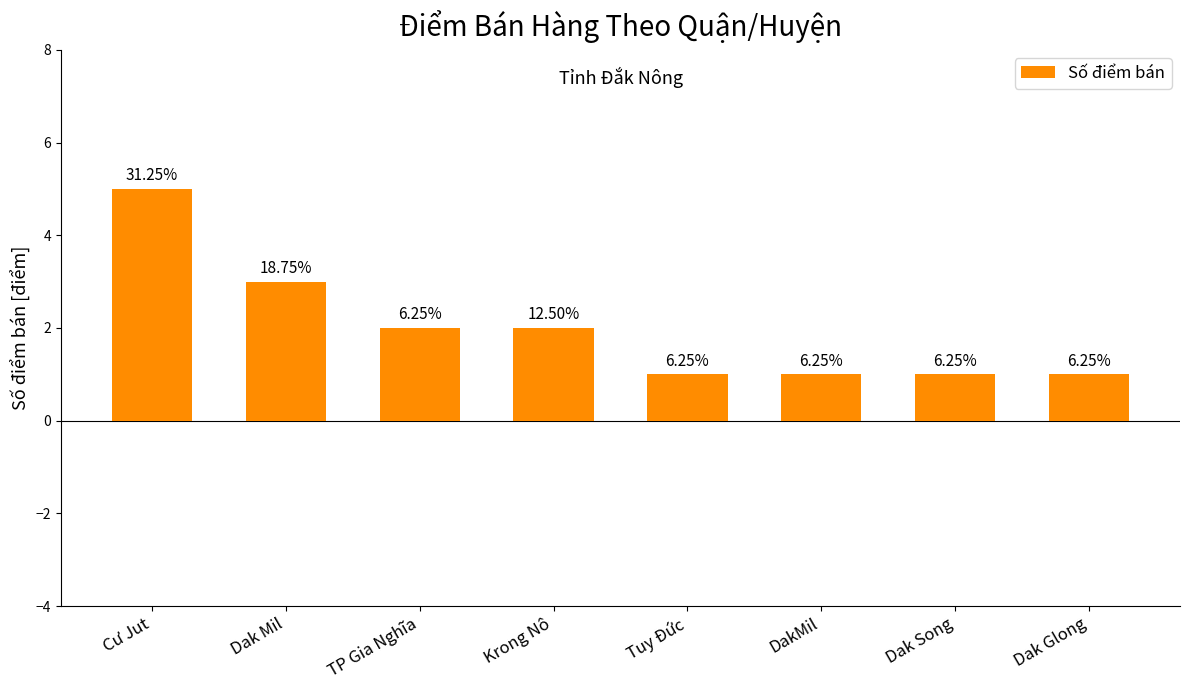

List the labels in order of value, smallest first.

Tuy Đức, DakMil, Dak Song, Dak Glong, TP Gia Nghĩa, Krong Nô, Dak Mil, Cư Jut